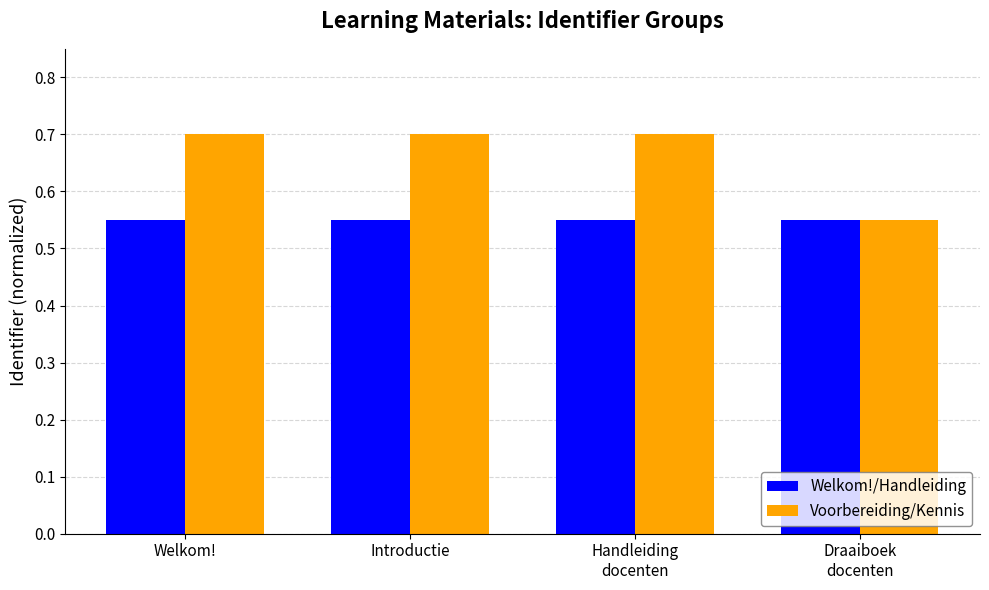

Is it true that Welkom!/Handleiding equals 0.2 at Welkom!?

False